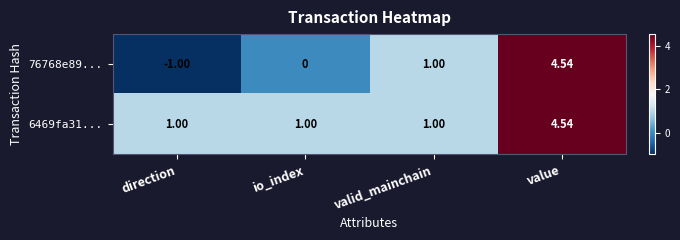

At which category does the chart reach its minimum across all series?

direction